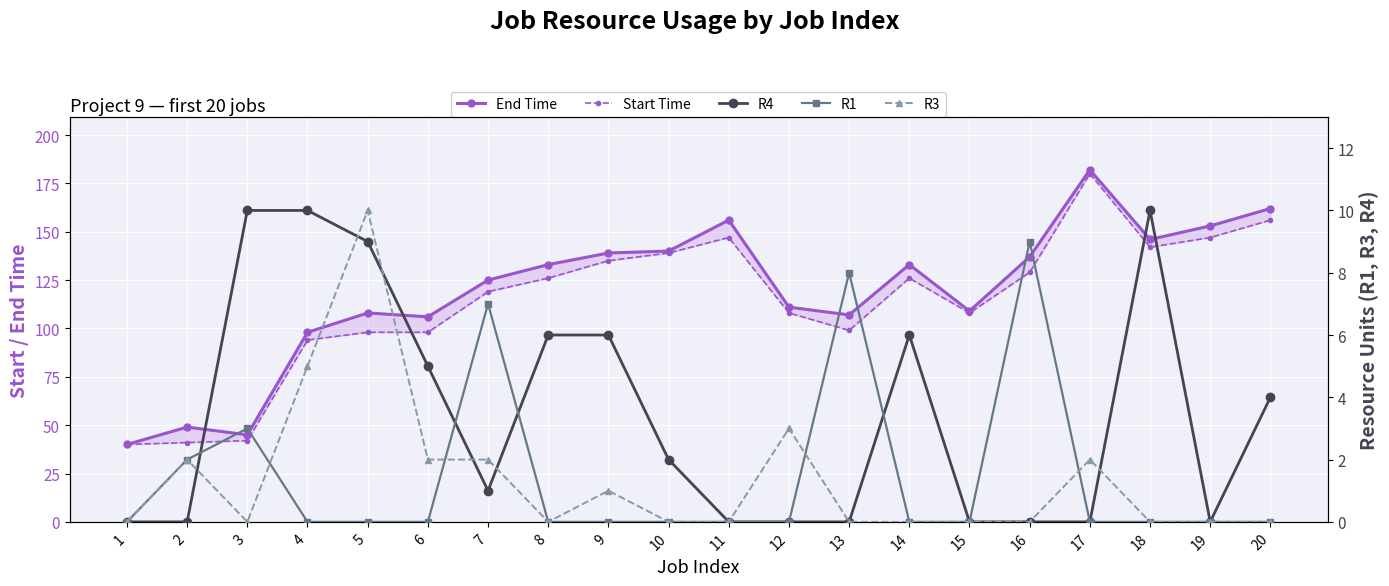

What are all the series names shown in the legend?

End Time, Start Time, R4, R1, R3